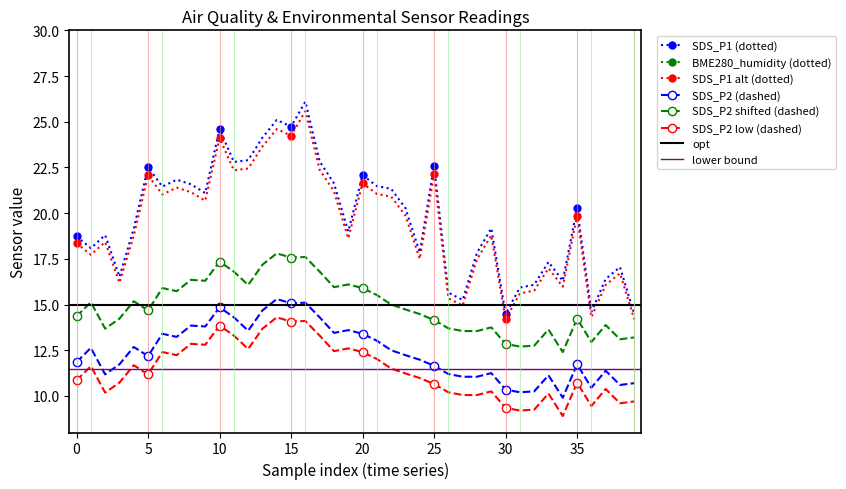

True or false: SDS_P1 (dashed) has a value of 20.3 at 23.

True